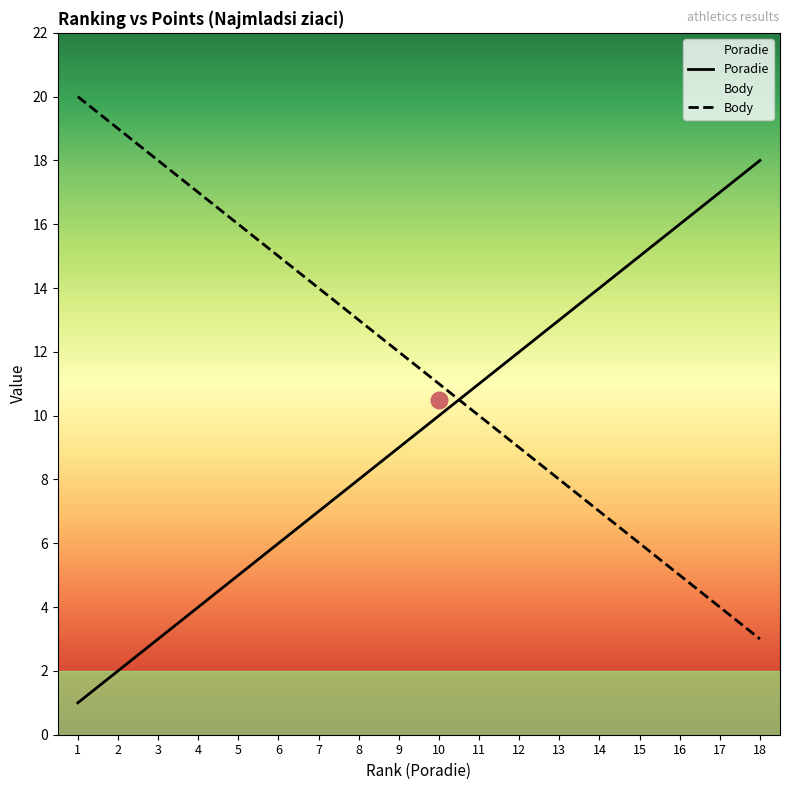

Which has a higher value, 16 or 3?

16